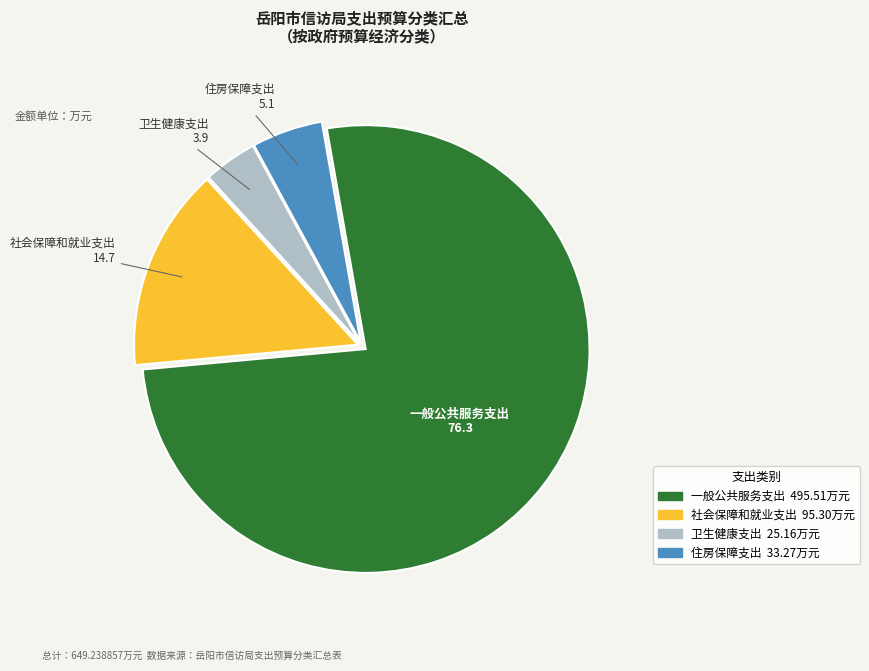

Which has a higher value, 卫生健康支出 or 社会保障和就业支出?

社会保障和就业支出